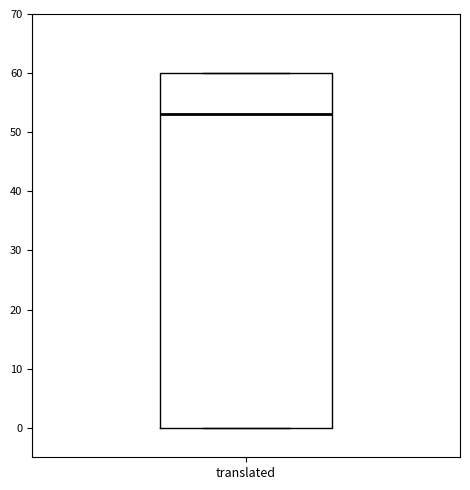

Where is the lower edge of the box for translated on the y-axis? The values are not printed on the chart, so give them approximately, as read against the axis.

0